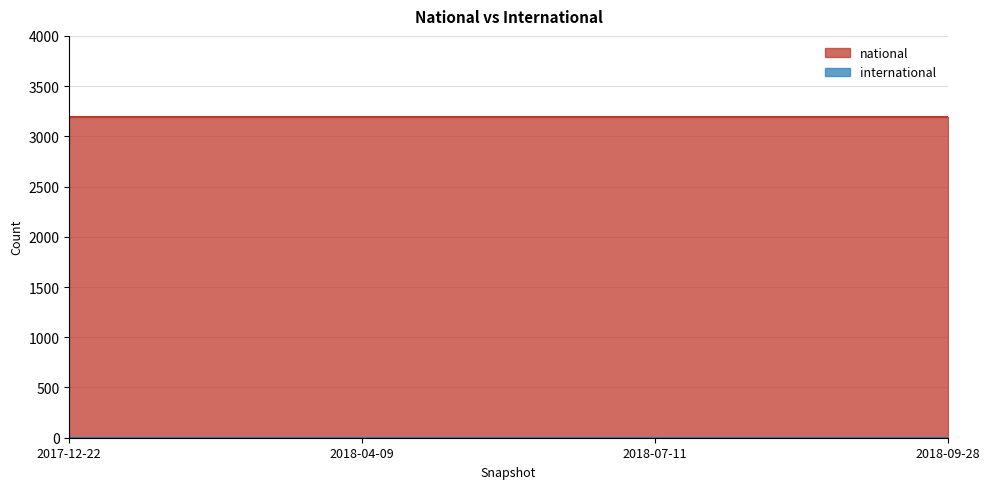

At 2018-04-09, list the series in order from smallest to largest.

international, national